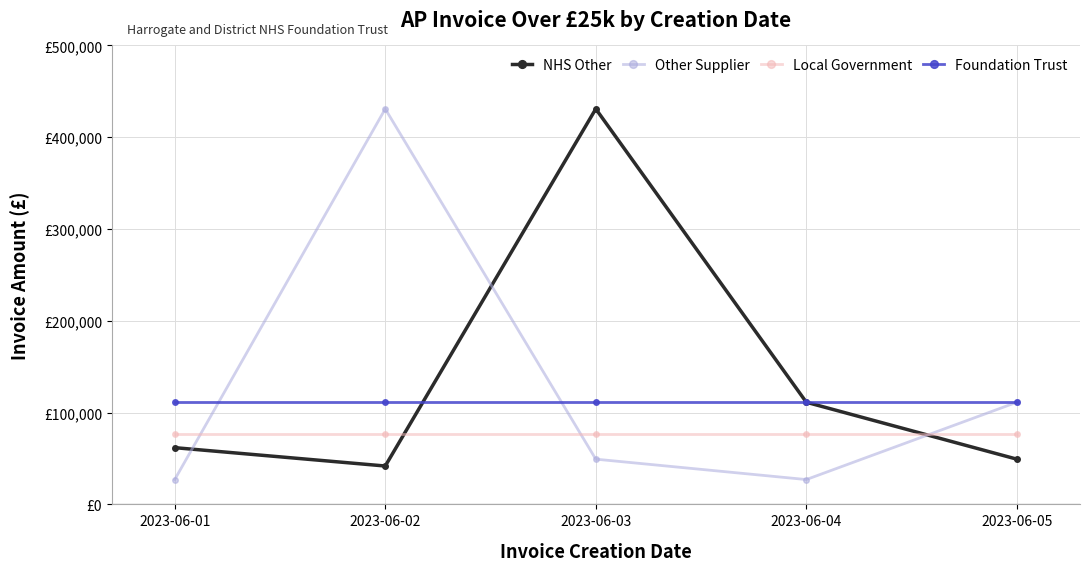

What are all the series names shown in the legend?

NHS Other, Other Supplier, Local Government, Foundation Trust